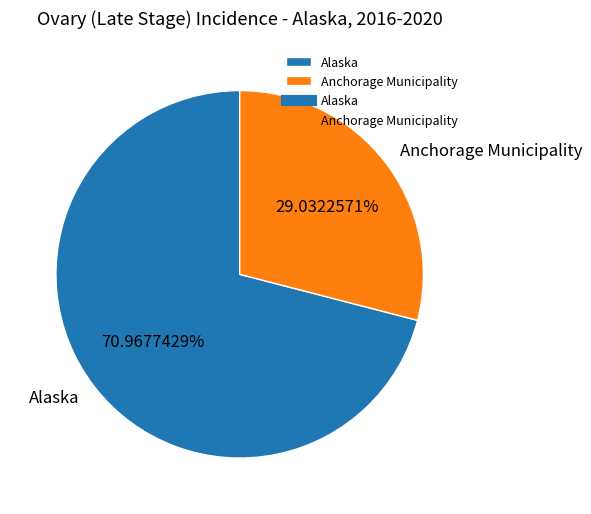

Count the number of slices in the pie.

2